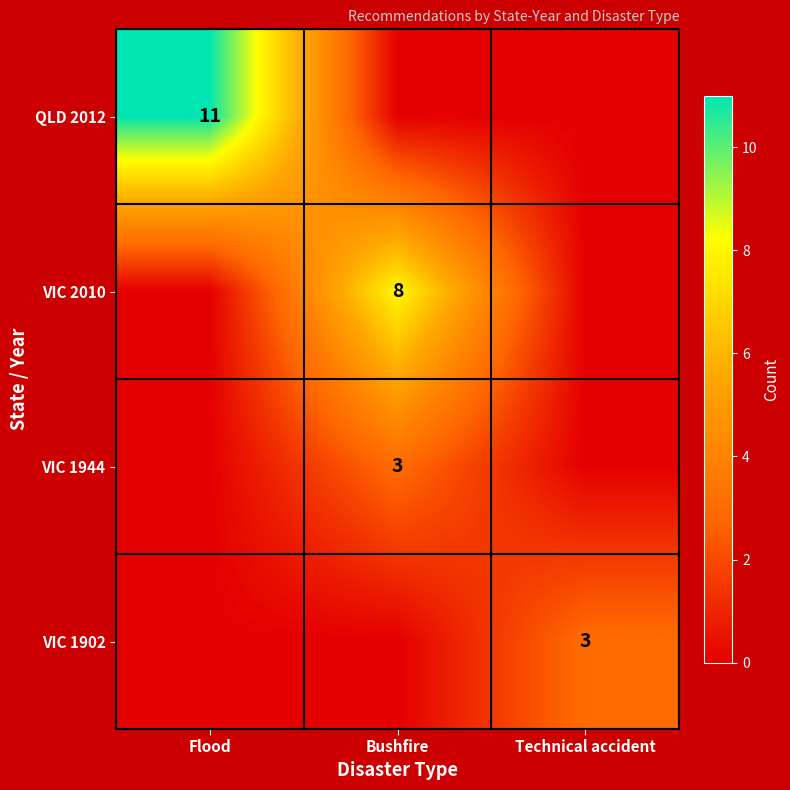

True or false: VIC 1944 has a value of 5 at Bushfire.

False